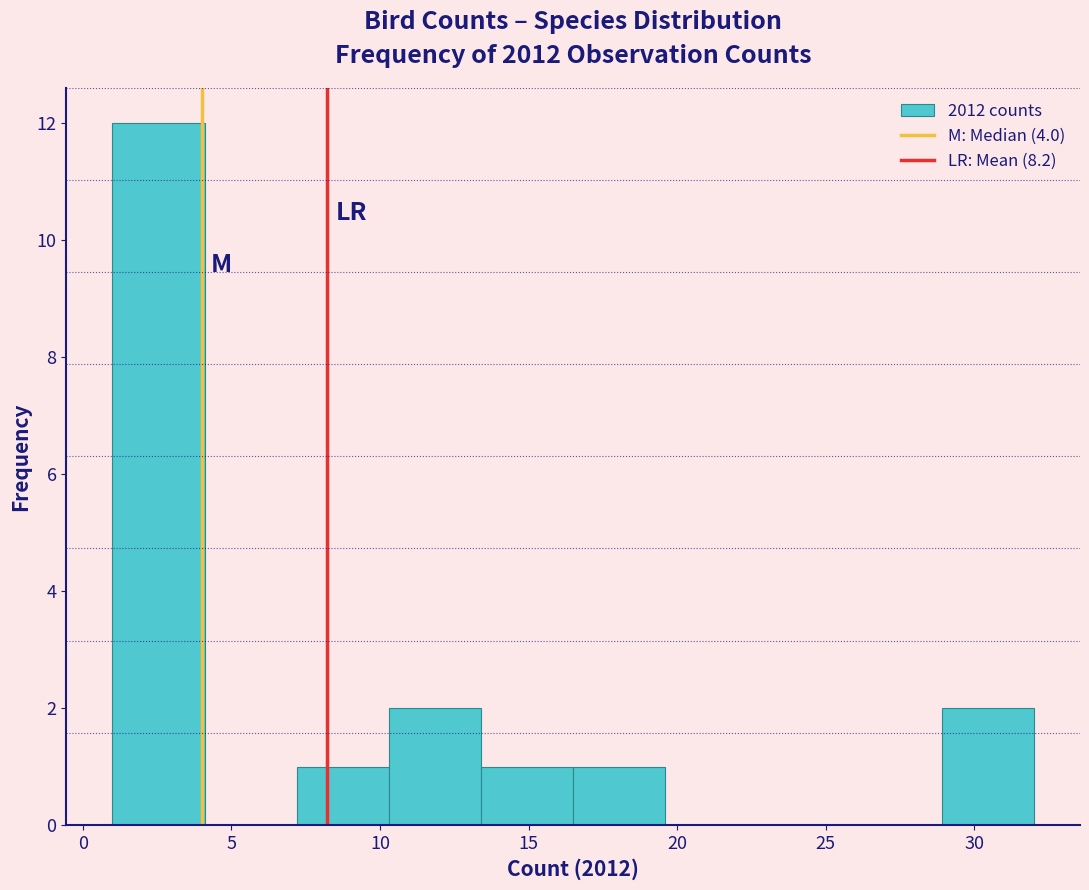

Reading left to right, list every bar in this chart as the range it spans on the x-axis followed by its height. Neither the bar edges nor the heights are printed on the chart, so give them approximately, as read against the axes.

1.0 to 4.1: 12
4.1 to 7.2: 0
7.2 to 10.3: 1
10.3 to 13.4: 2
13.4 to 16.5: 1
16.5 to 19.6: 1
19.6 to 22.7: 0
22.7 to 25.8: 0
25.8 to 28.9: 0
28.9 to 32.0: 2